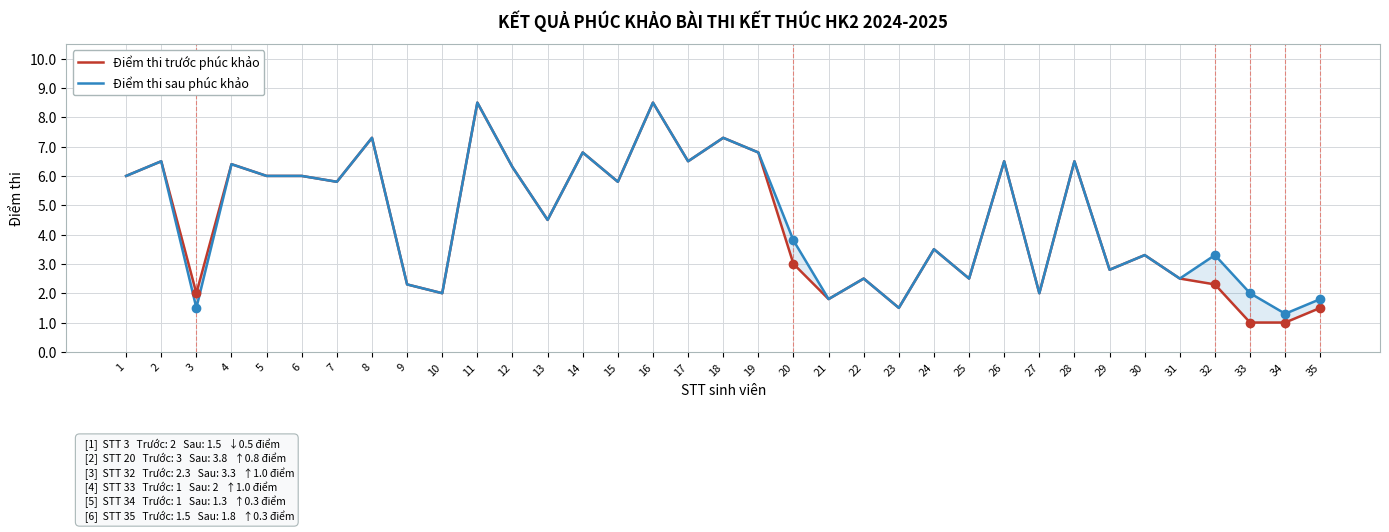

List the series in order of their peak value, lowest first.

Điểm thi trước phúc khảo, Điểm thi sau phúc khảo